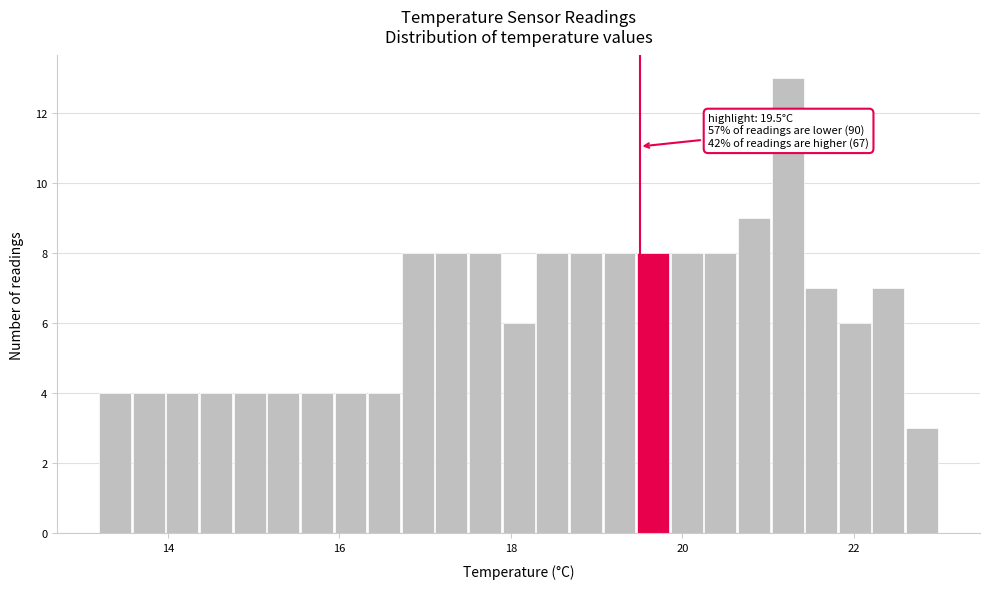

Around what value on the x-axis is the tallest bar? Give the approximate position of its centre, as read against the axis.

21.2